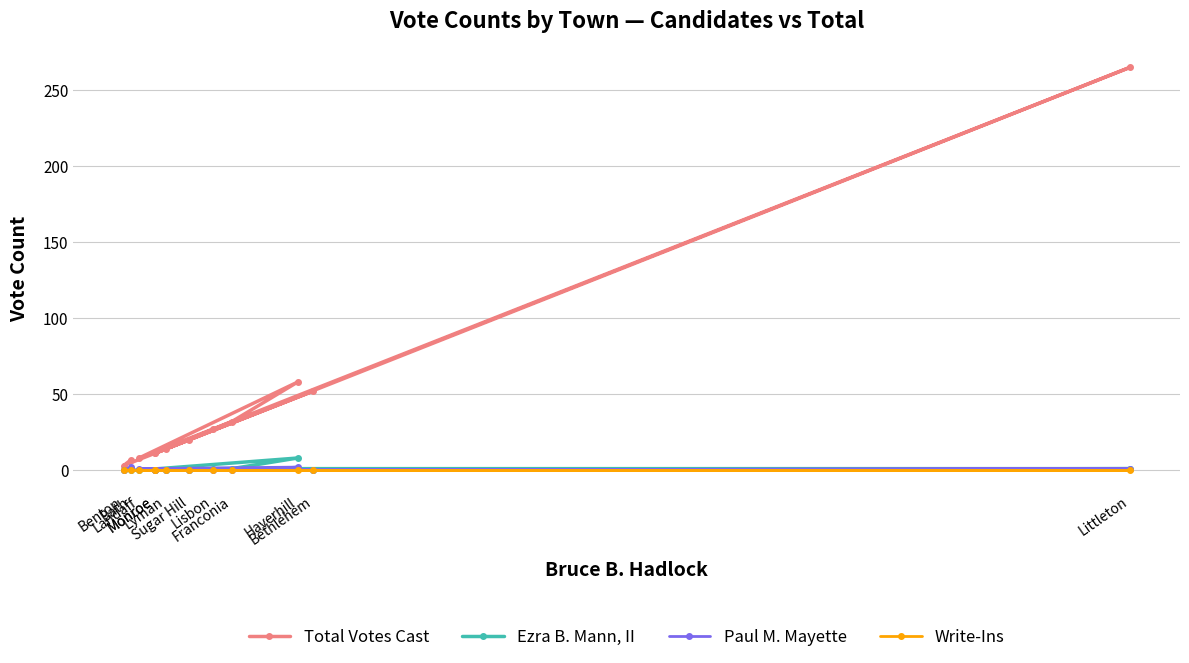

Where is the first local minimum for Ezra B. Mann, II?

Landaff